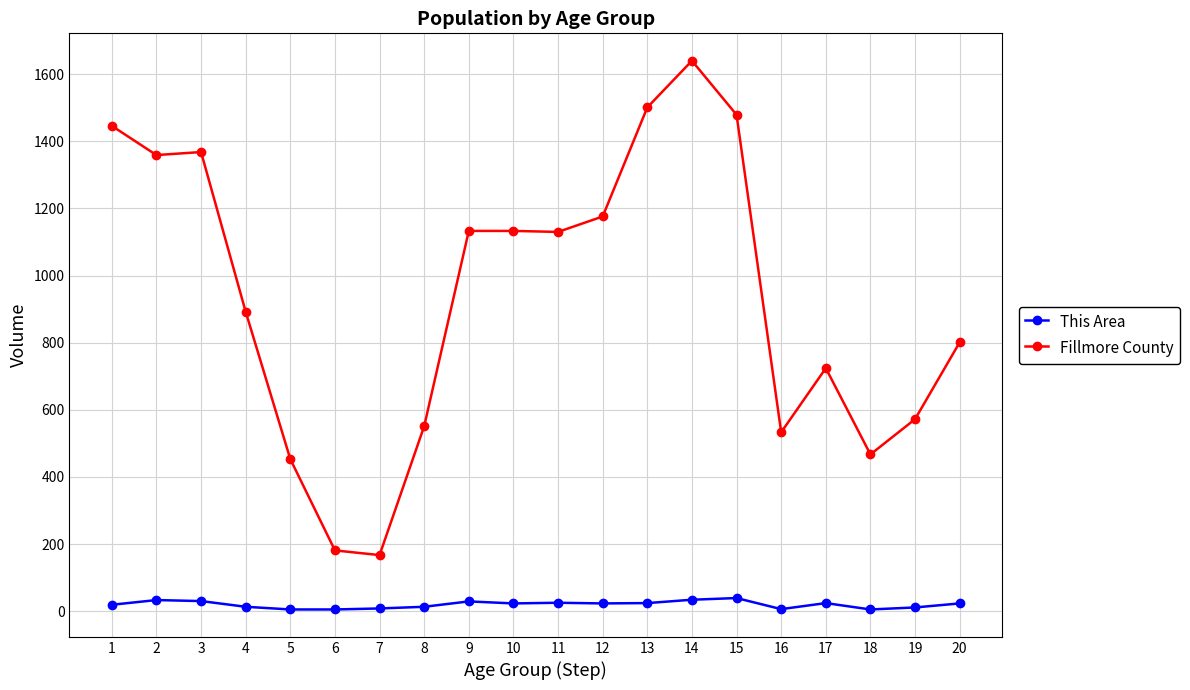

What is the value of the Fillmore County point at the 20th from the left?

801